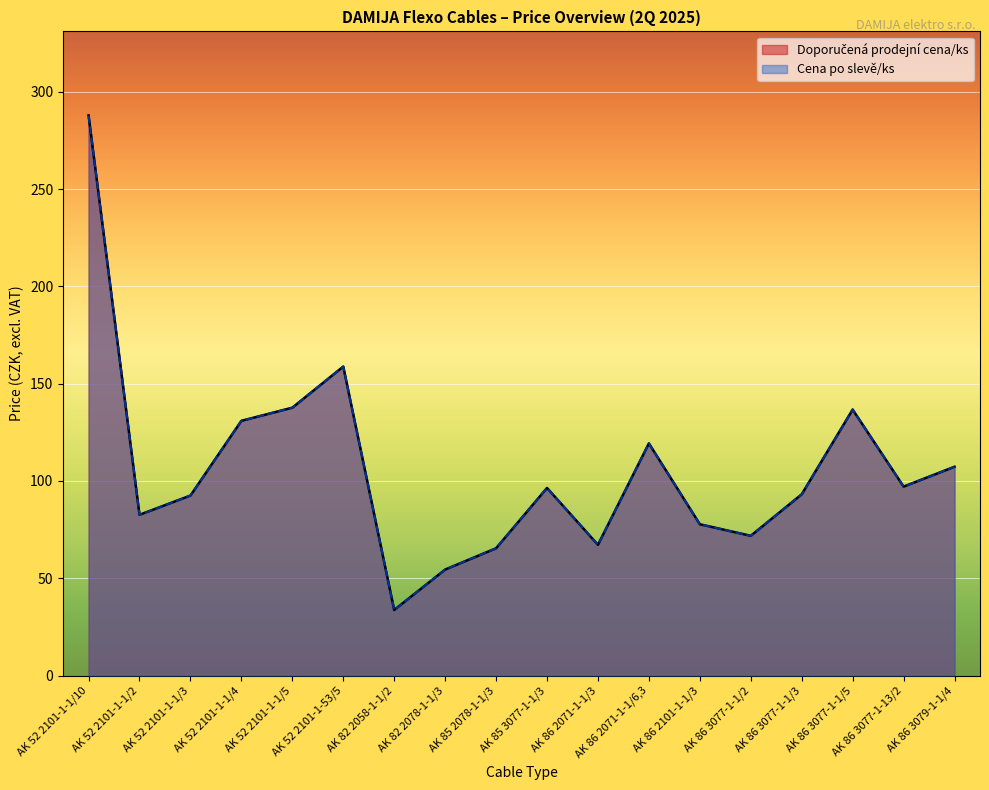

How many values in the Doporučená prodejní cena/ks series are below 96?

9